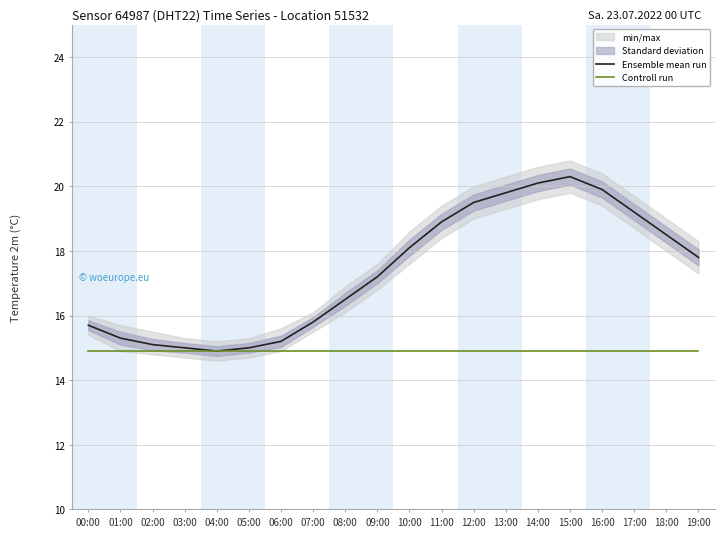

In Ensemble mean run, how many points are higher than both neighbors (excluding endpoints)?

1